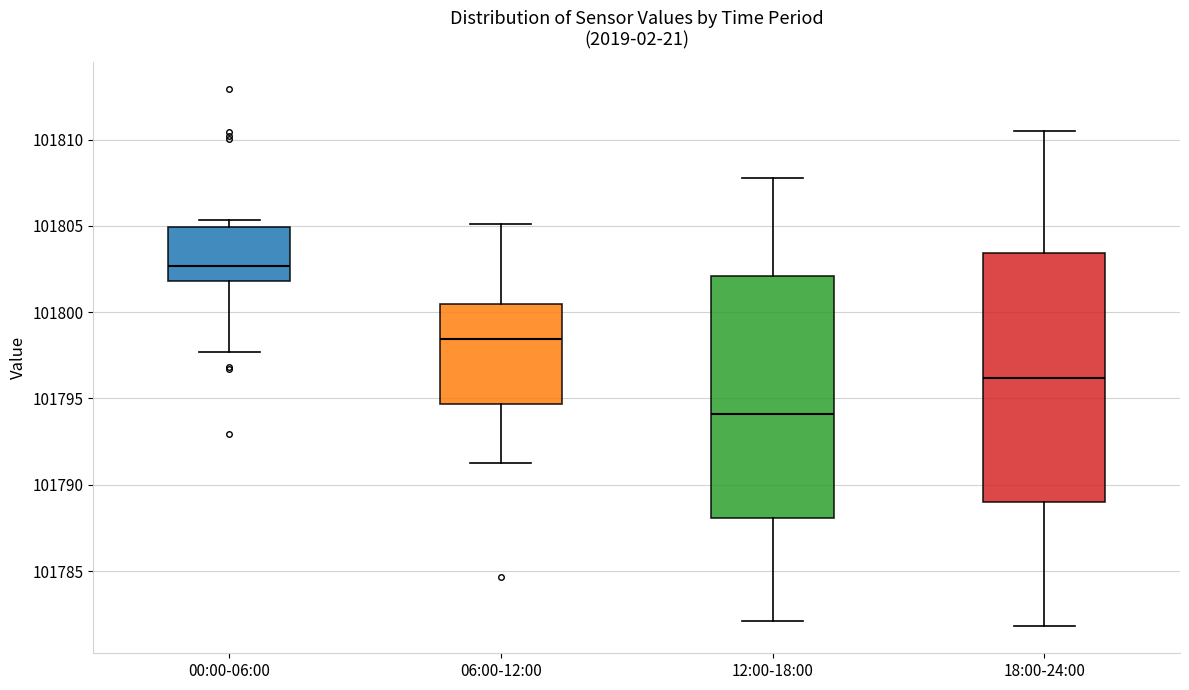

Where is the upper edge of the box for 06:00-12:00 on the y-axis? The values are not printed on the chart, so give them approximately, as read against the axis.

101800.5